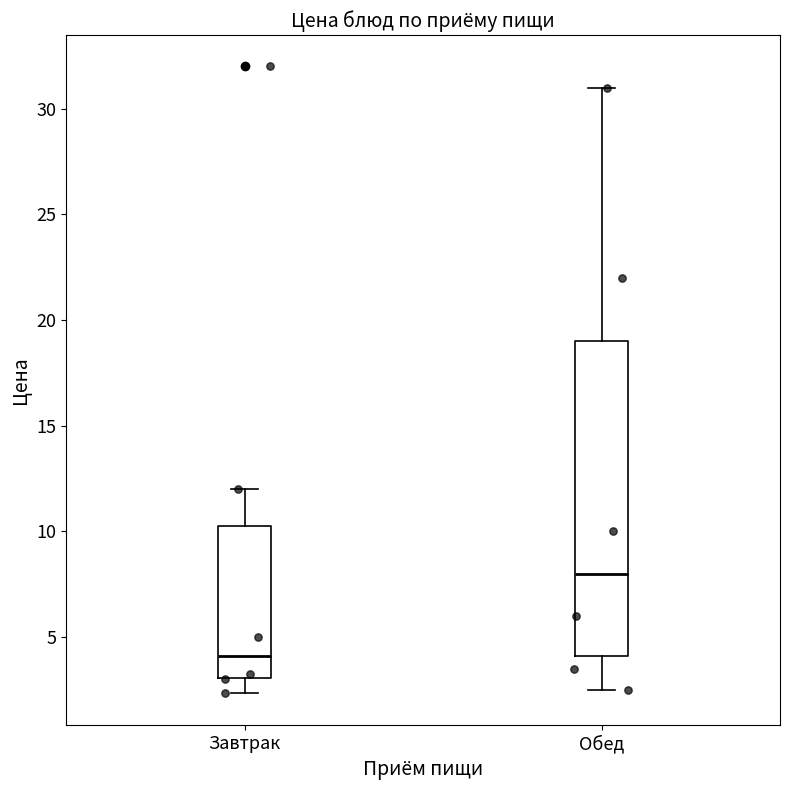

Which box has the lowest median line?

Завтрак